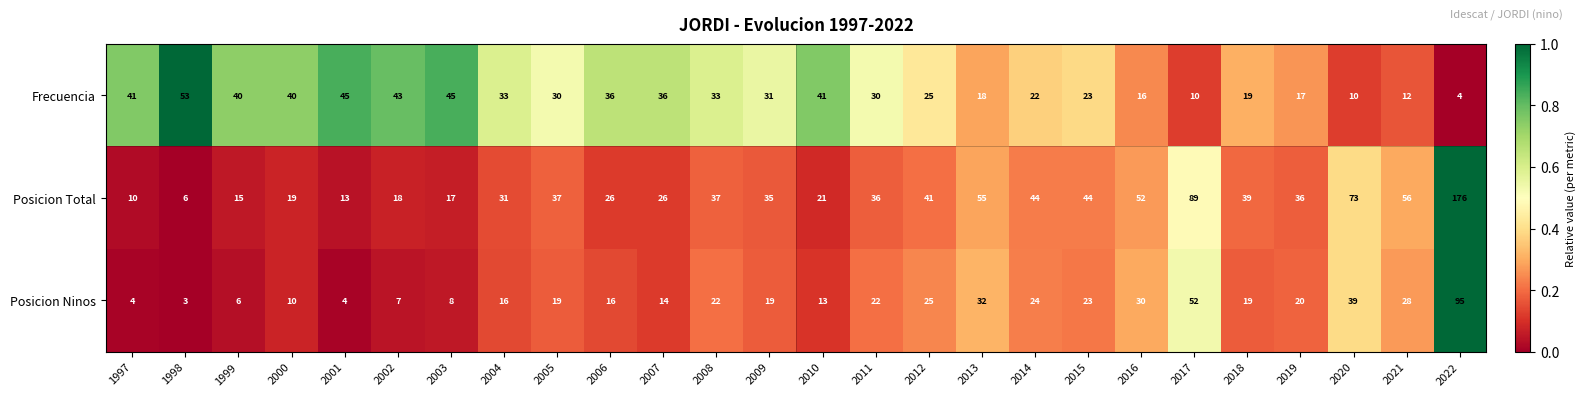

List the series in order of their peak value, lowest first.

Frecuencia, Posicion Ninos, Posicion Total